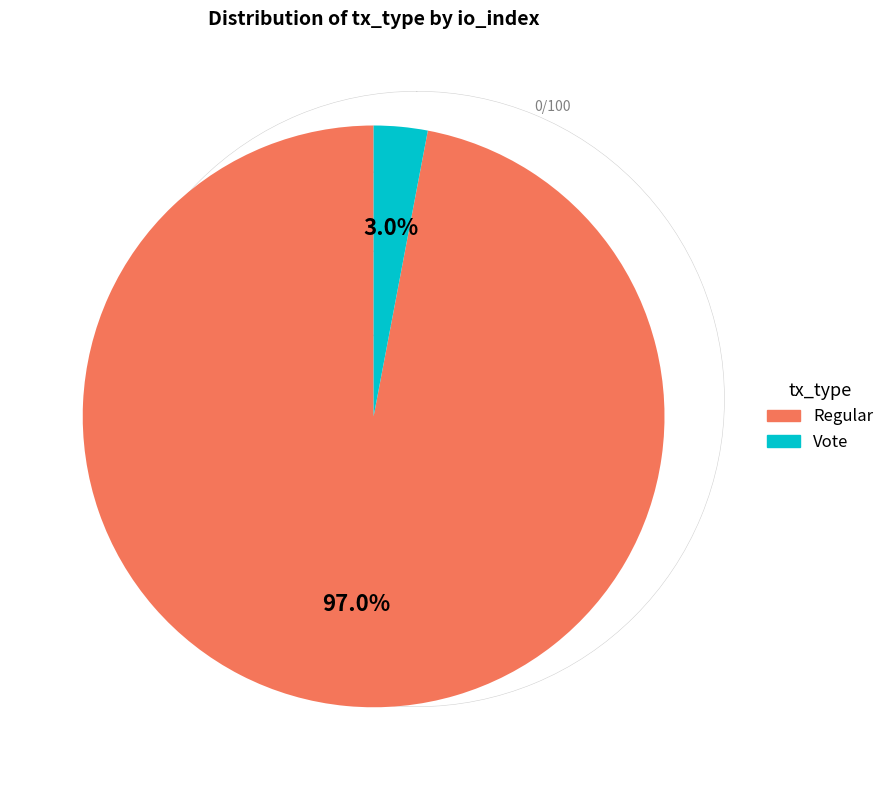

Which has a higher value, Regular or Vote?

Regular